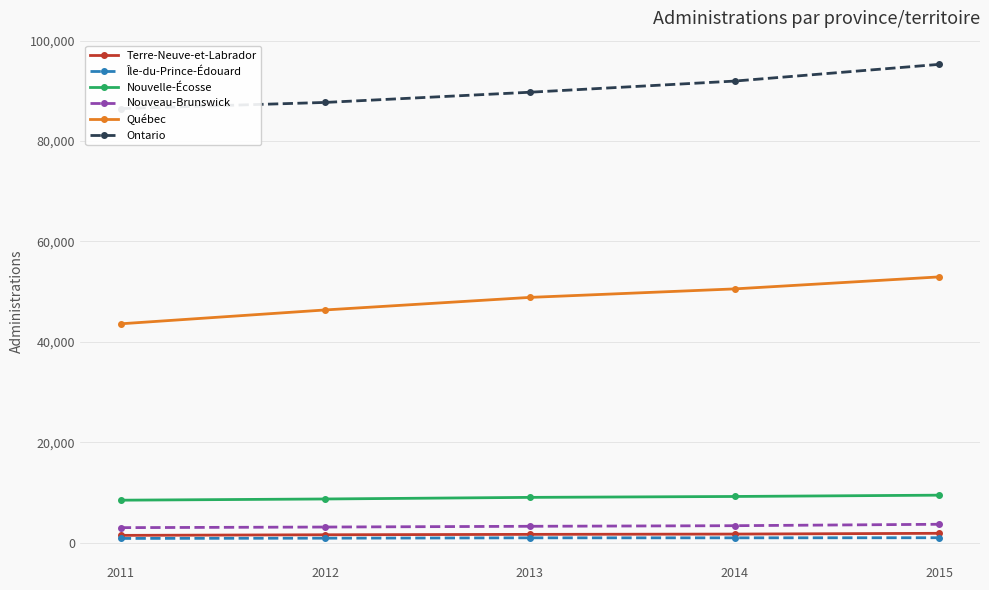

Reading left to right, extract all data points from this chart.

Terre-Neuve-et-Labrador: 1450	1570	1650	1710	1860
Île-du-Prince-Édouard: 840	890	960	960	980
Nouvelle-Écosse: 8460	8700	9020	9200	9460
Nouveau-Brunswick: 2990	3110	3260	3380	3660
Québec: 43600	46360	48860	50550	52940
Ontario: 86470	87700	89730	91950	95280